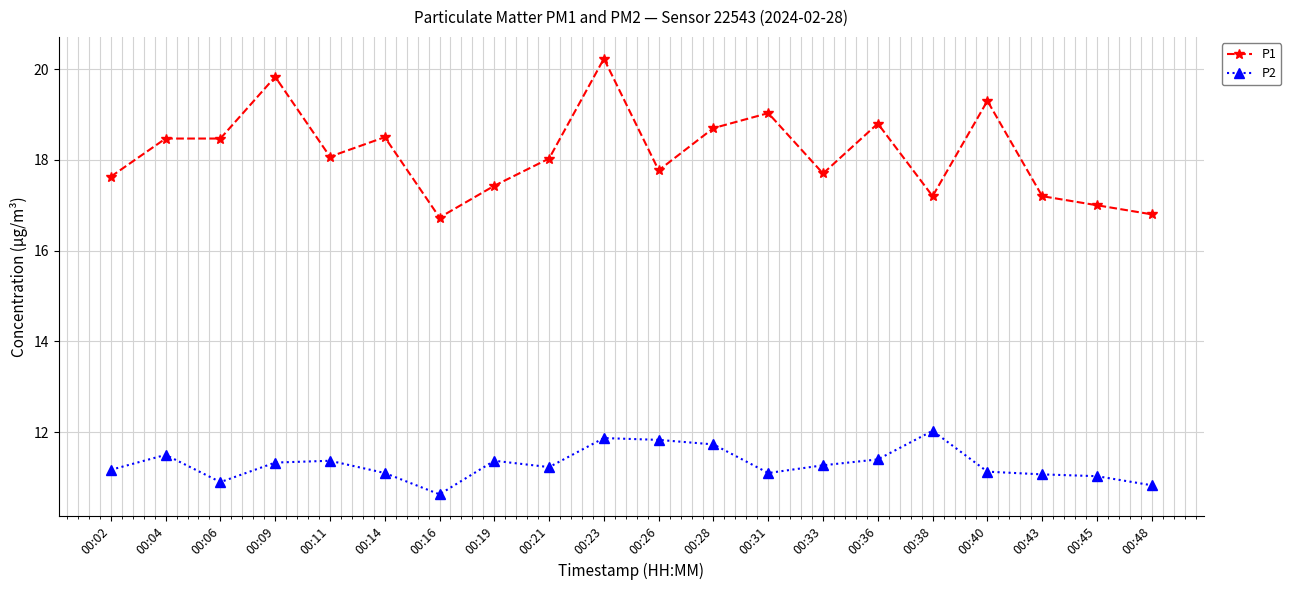

Which category has the highest value in the P1 series?

00:23